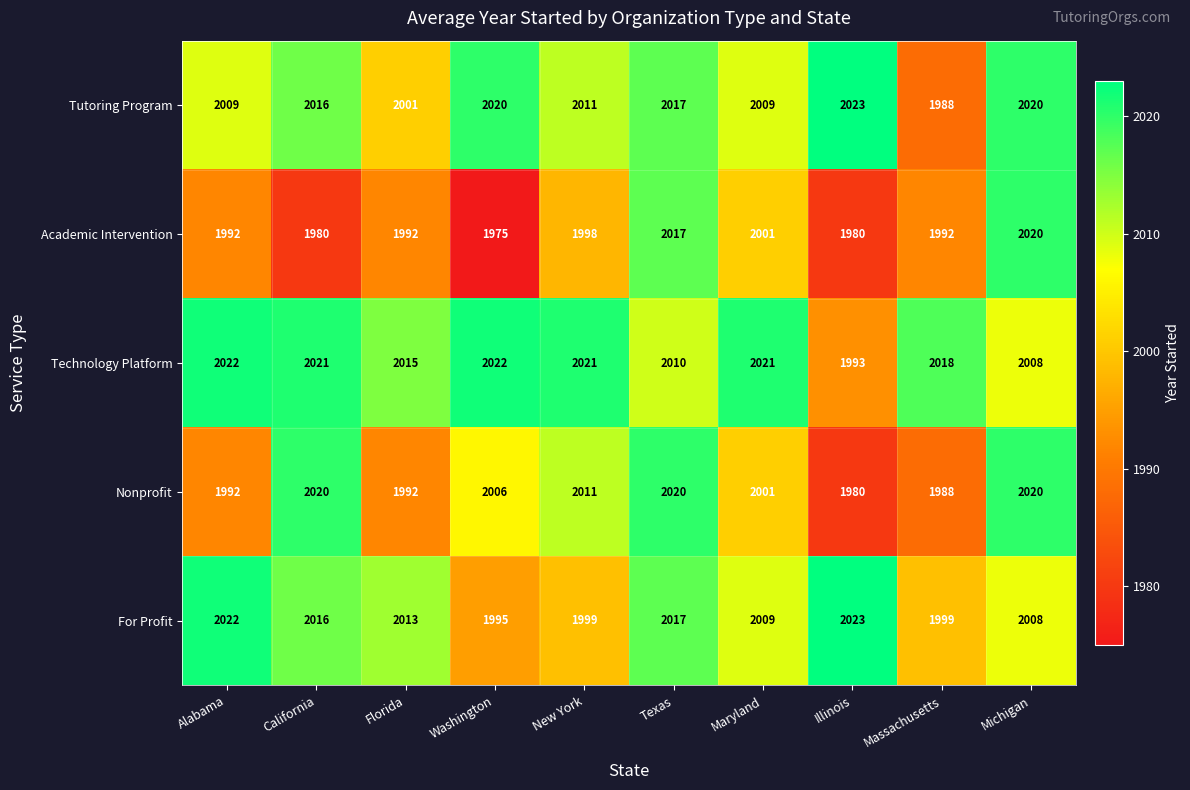

Which series has the largest total across all categories?

Technology Platform